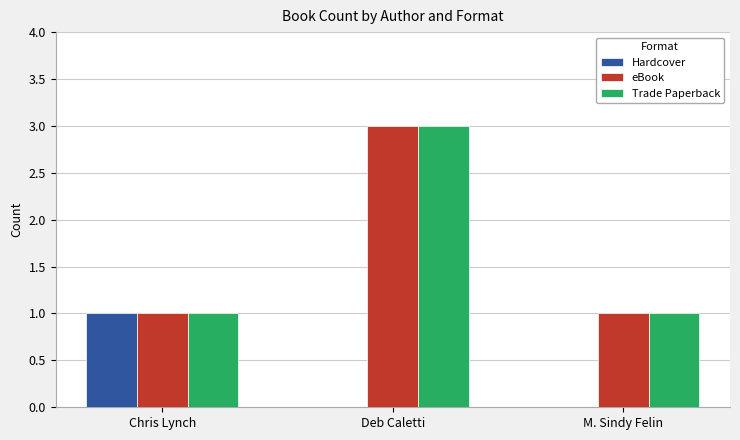

Which category has the highest value in the Hardcover series?

Chris Lynch